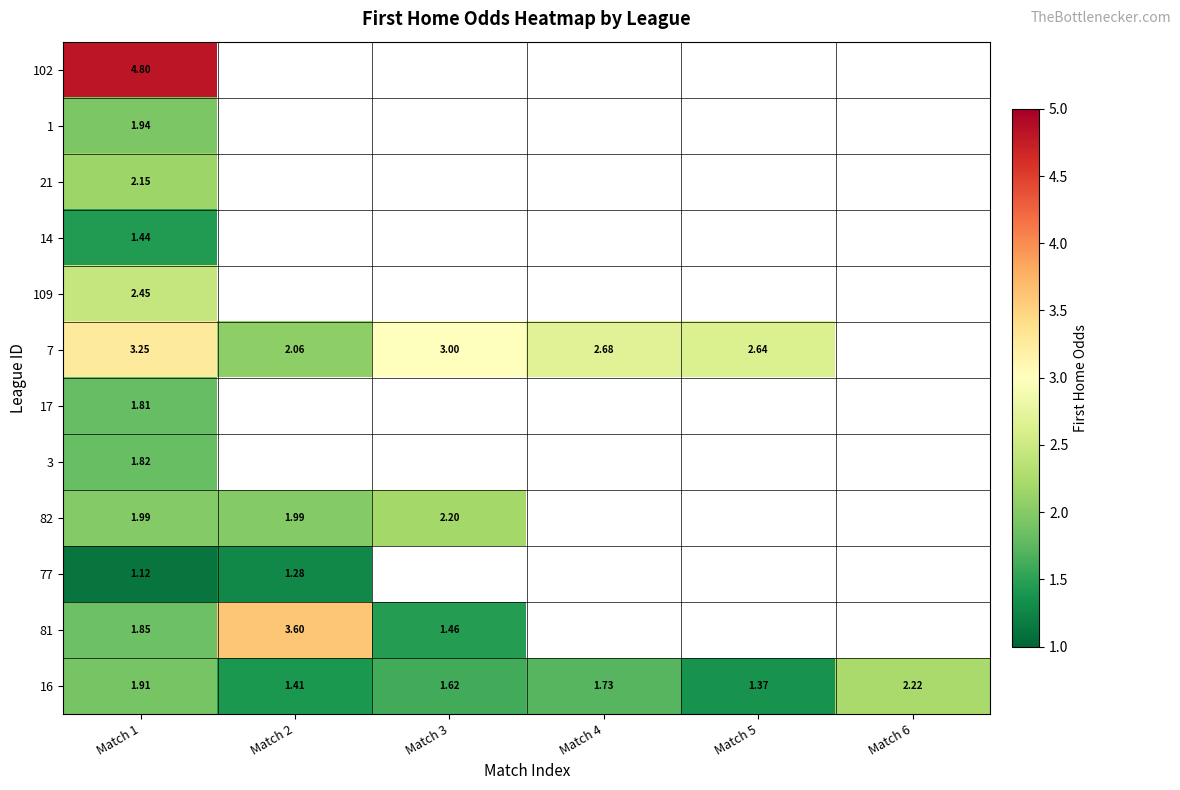

Where is 14 nearest to the value 1?

Match 1